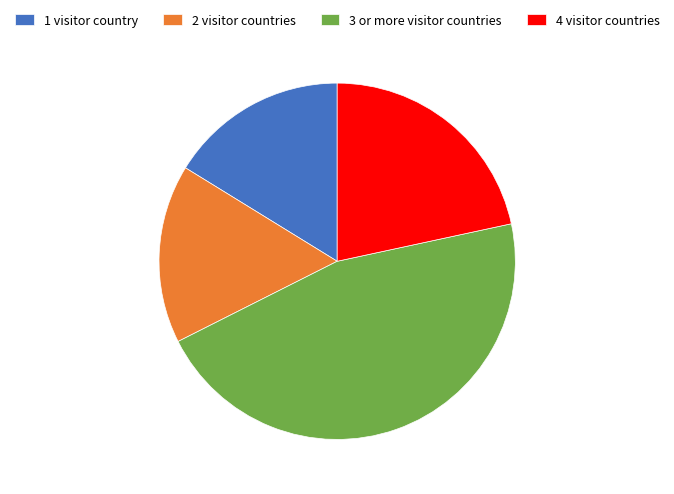

True or false: 4 visitor countries accounts for 28% of the total.

False